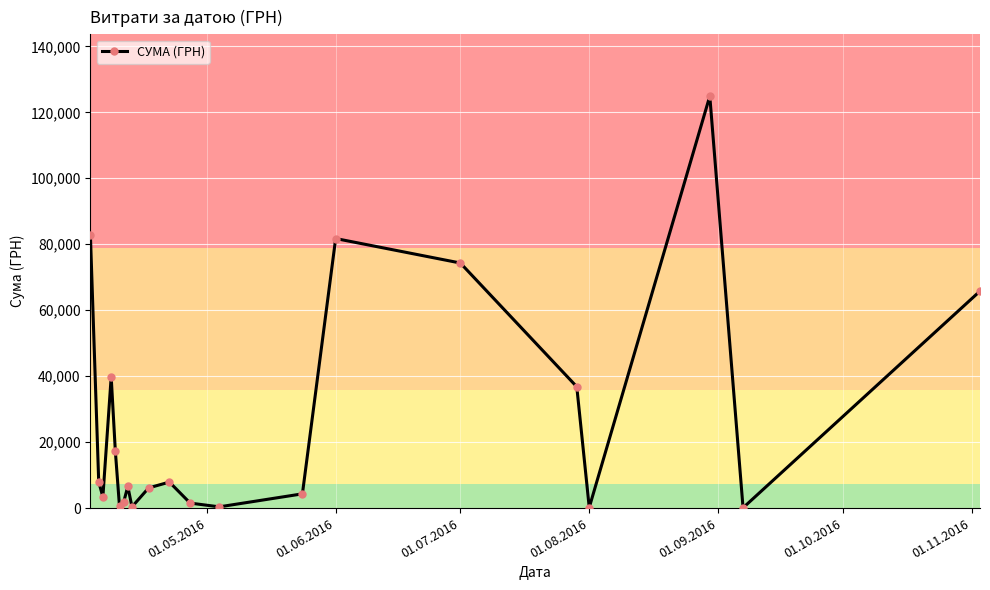

What is the maximum value shown in the chart?

124904.8